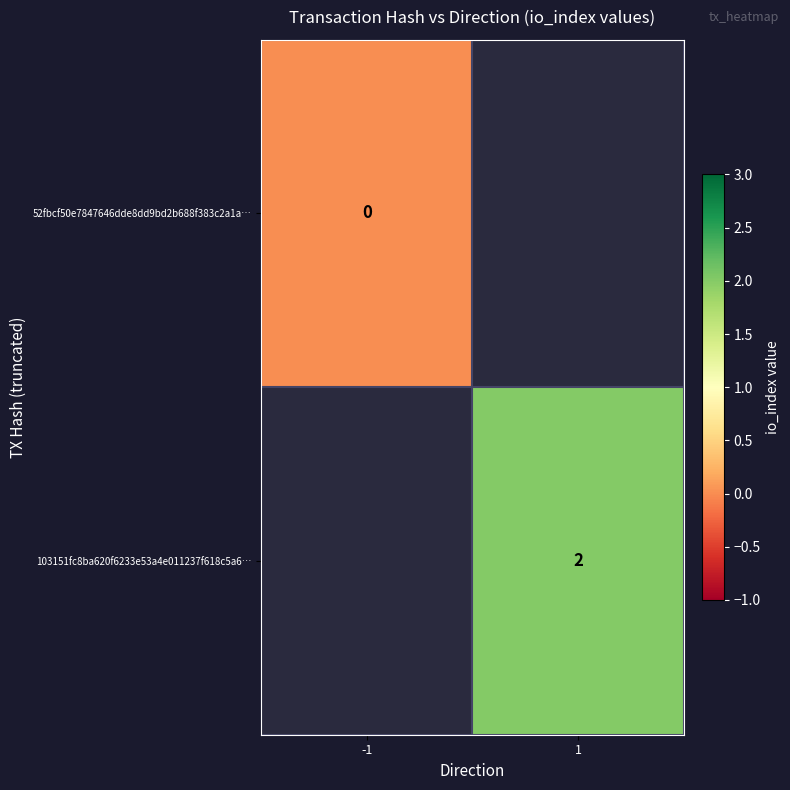

Which category has the lowest value across all series?

-1